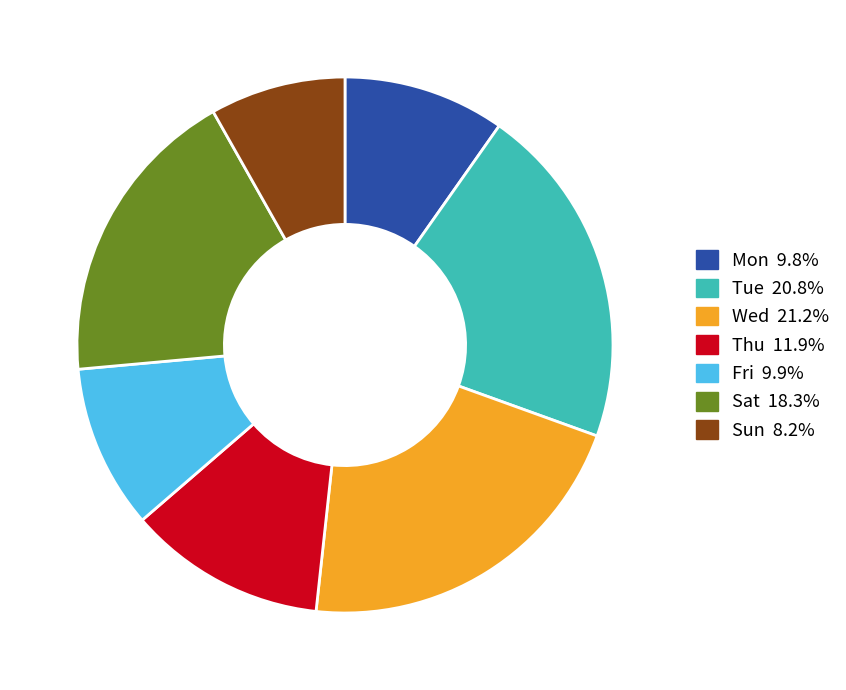

Does Mon account for over 50% of the chart?

No